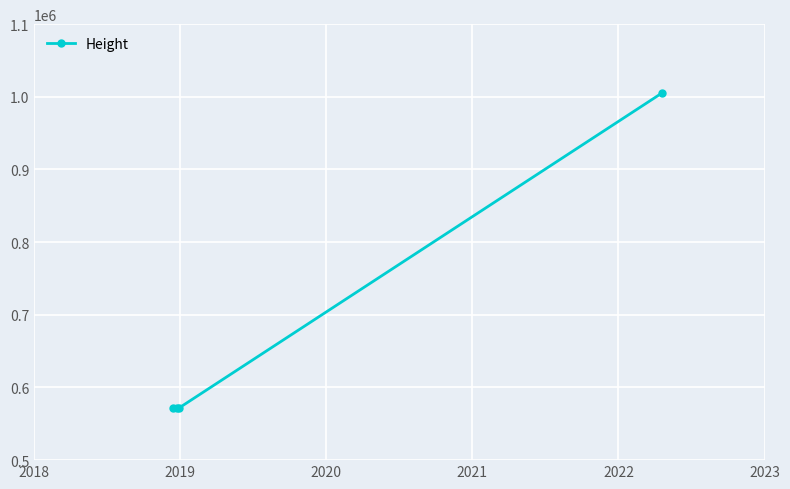

Does the chart have visible grid lines?

Yes